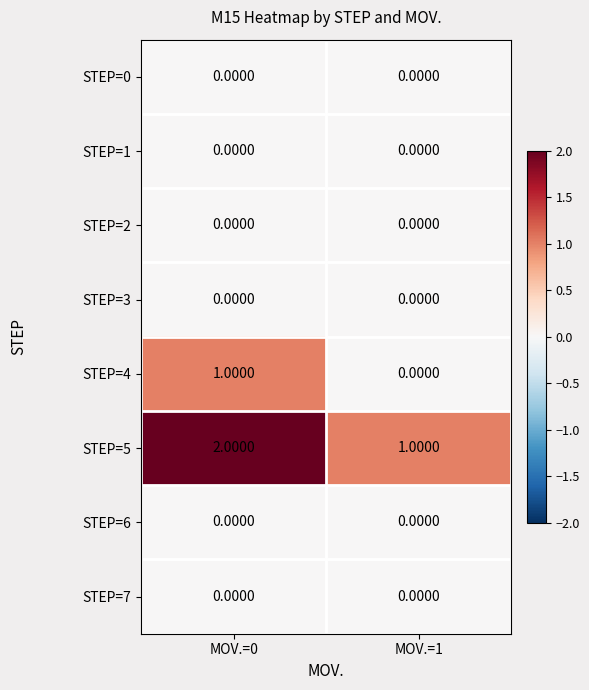

Which series has the largest total across all categories?

STEP=5